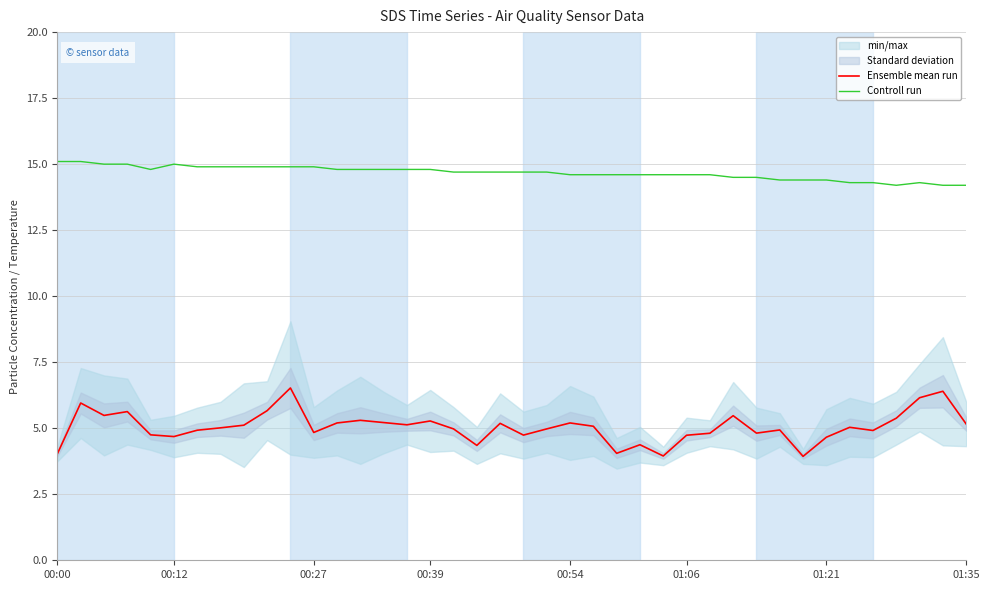

How many categories are shown in the chart?

40